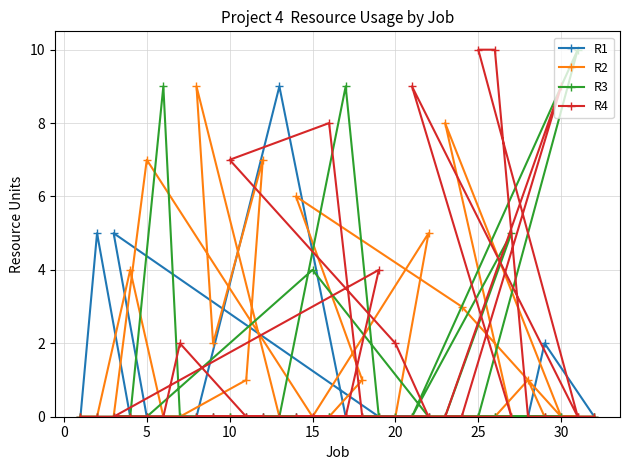

List the series in order of their overall mean, lowest first.

R1, R3, R2, R4